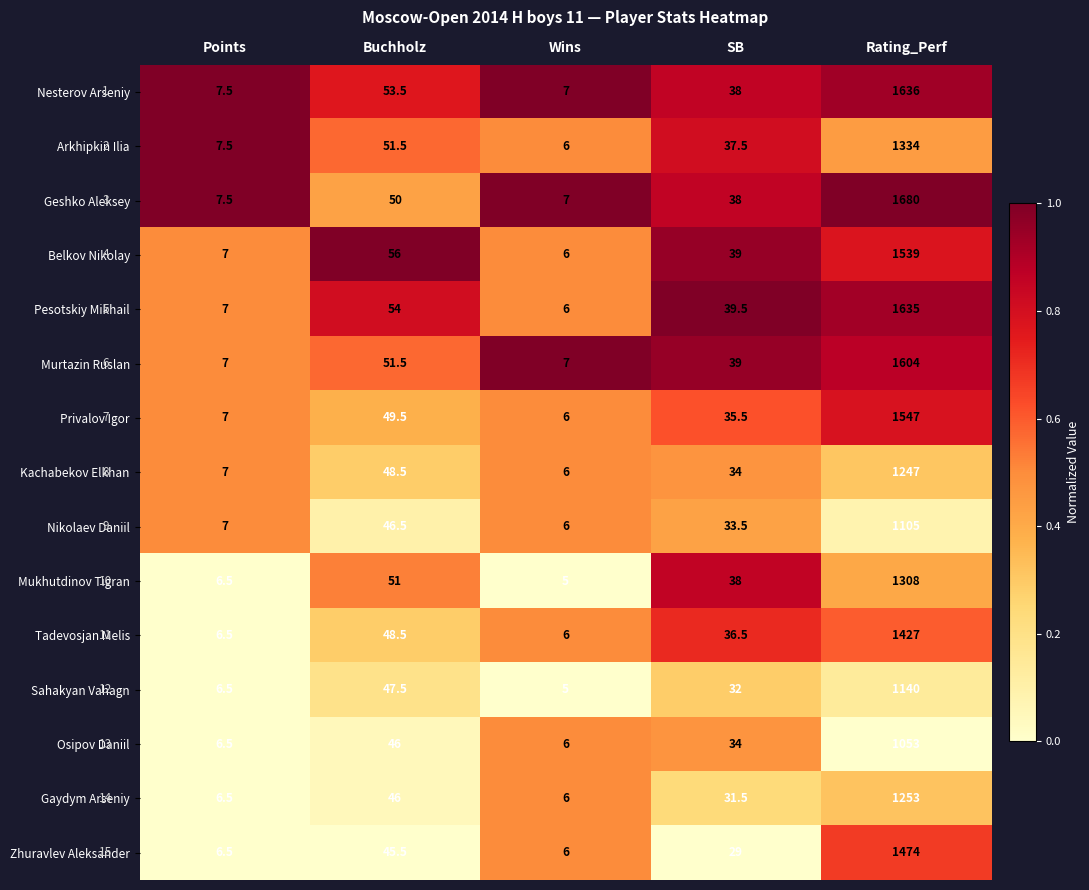

Is the value of Privalov Igor at Wins greater than the value of Sahakyan Vahagn at Buchholz?

No